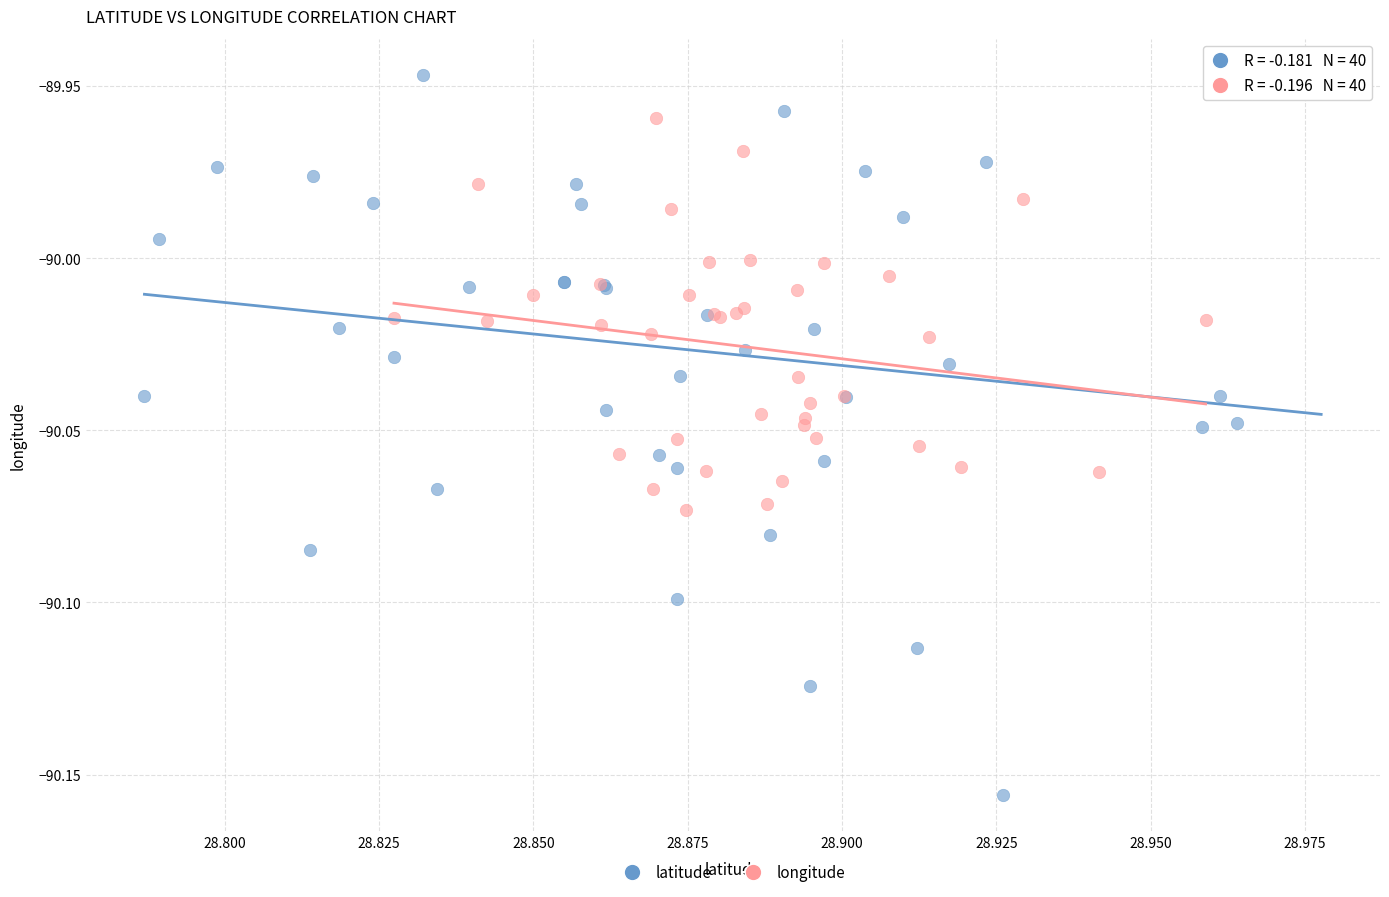

Which series reaches the maximum Y coordinate?

latitude